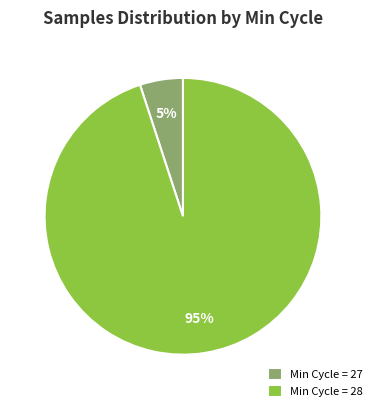

Do Min Cycle = 28 and Min Cycle = 27 together represent more than half of the pie?

Yes